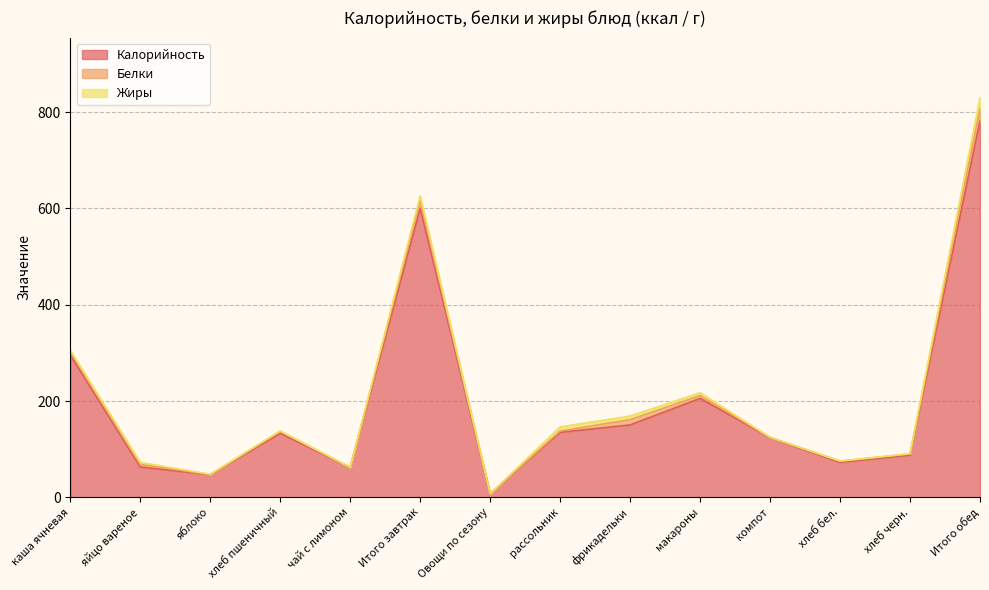

What is the difference between the Калорийность values at Овощи по сезону and Итого завтрак?

593.3